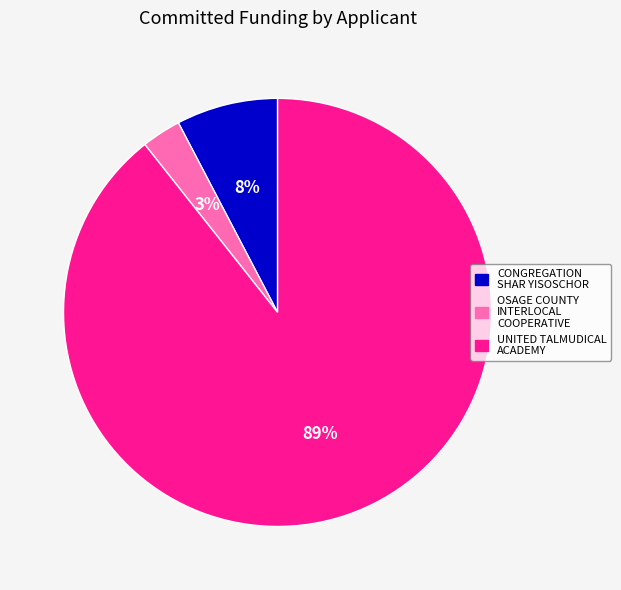

Rank the categories by value from highest to lowest.

UNITED TALMUDICAL ACADEMY, CONGREGATION SHAR YISOSCHOR, OSAGE COUNTY INTERLOCAL COOPERATIVE